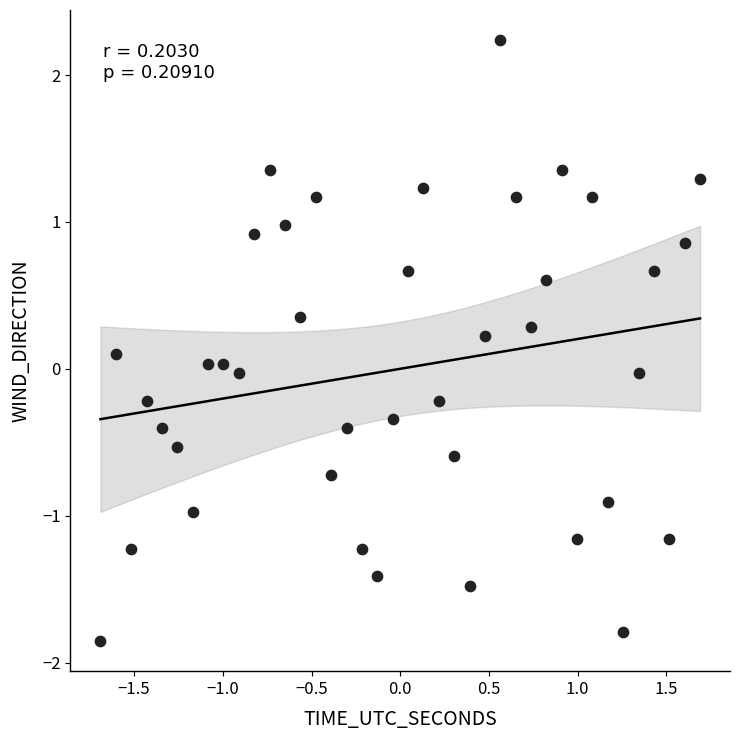

What is the range of X values (max minus min)?

3.4